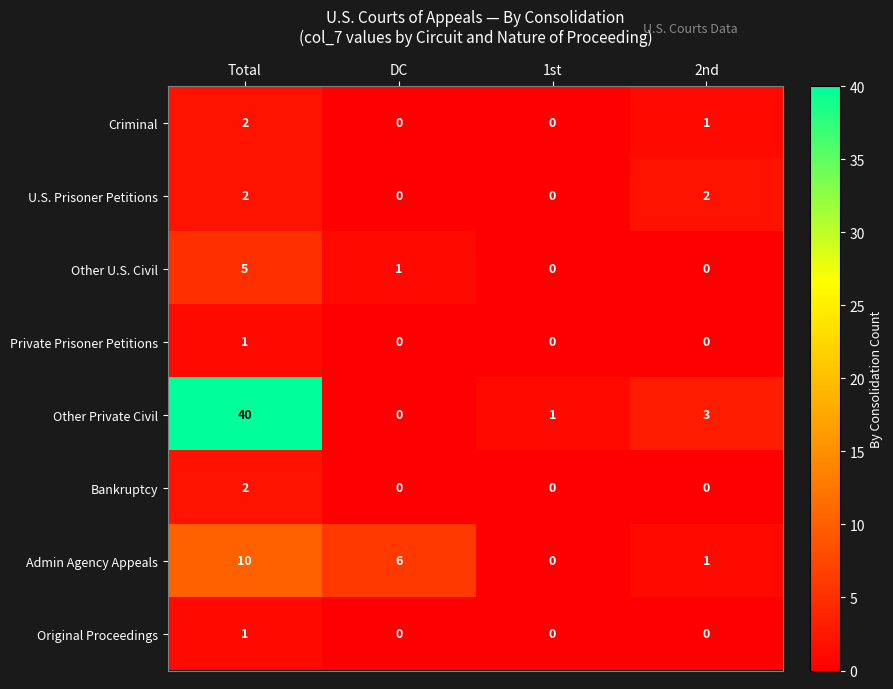

Which series changed the most between Total and DC?

Other Private Civil